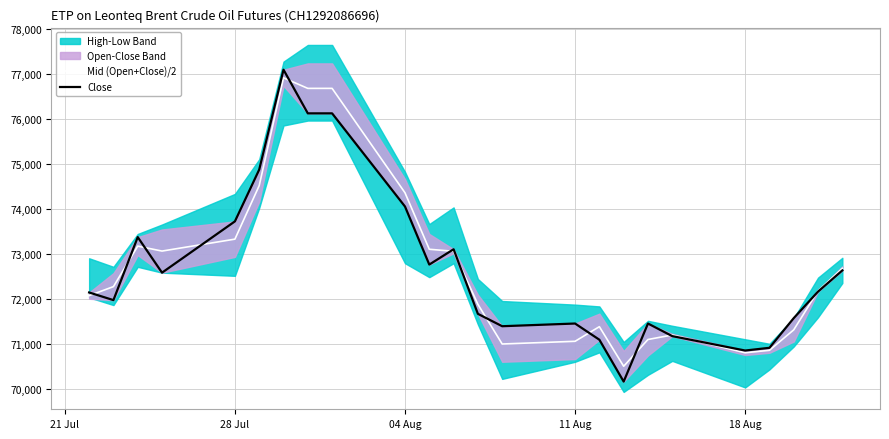

What is the maximum value for Mid (Open+Close)/2?

76910.0